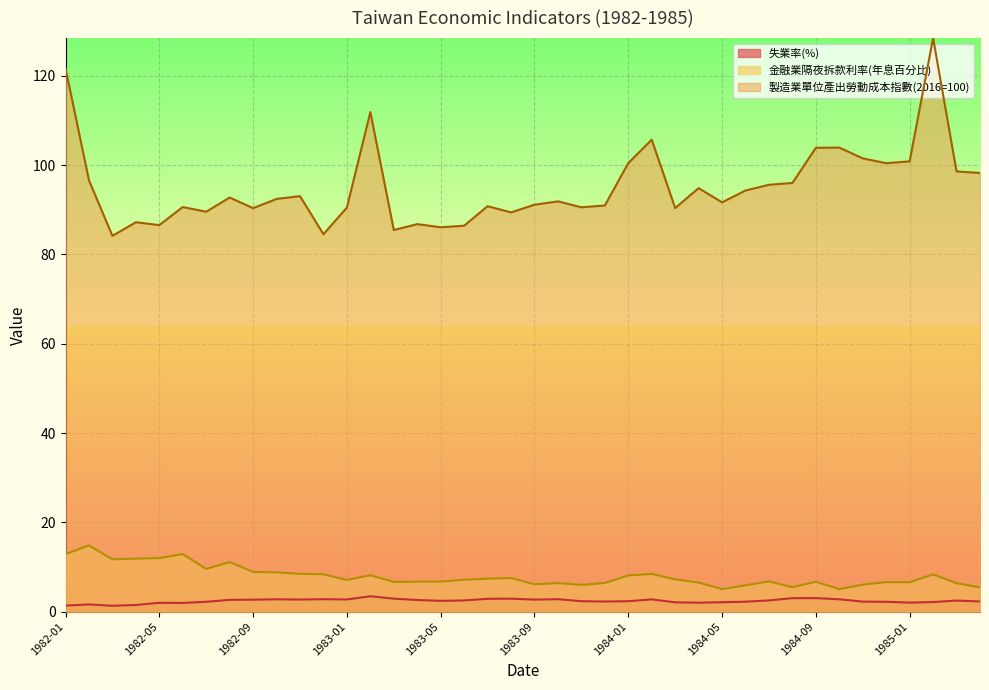

How many values in the 金融業隔夜拆款利率(年息百分比) series exceed 7?

21